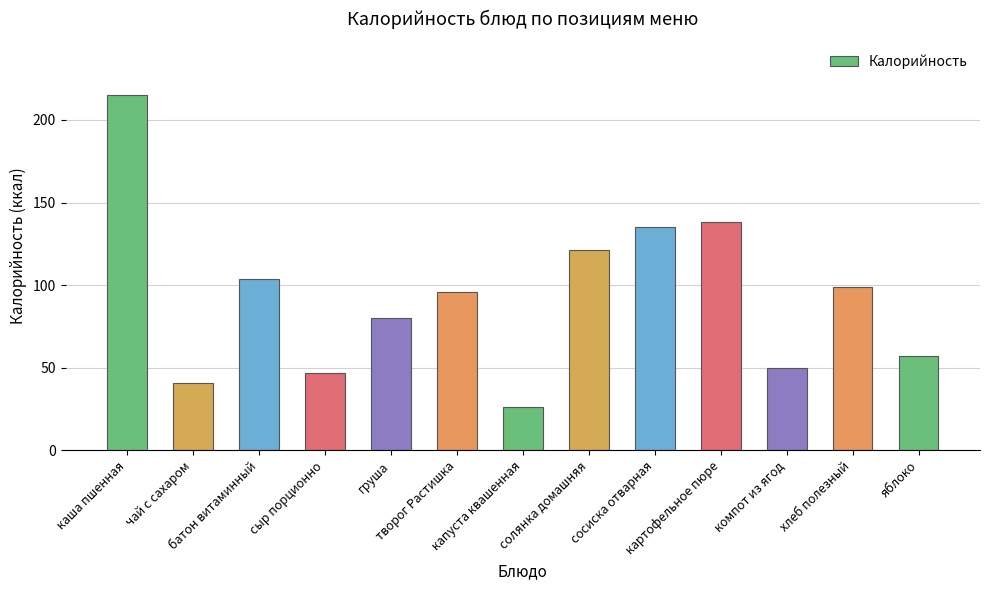

Which category has the highest value across all series?

каша пшенная